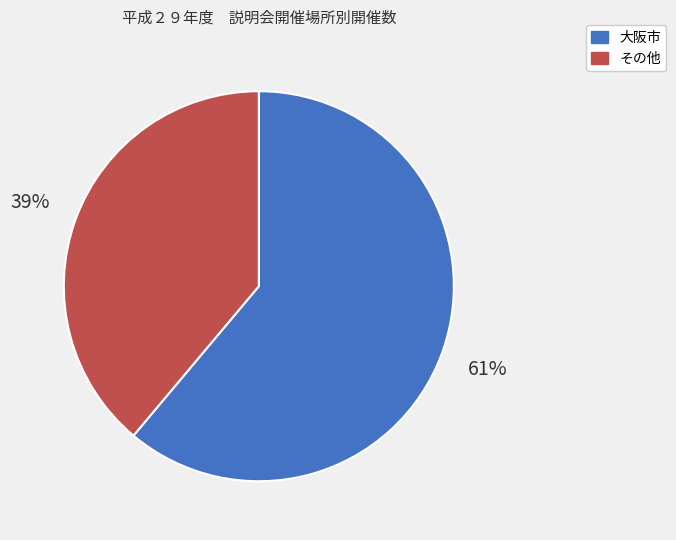

Is there a majority slice in this chart?

Yes